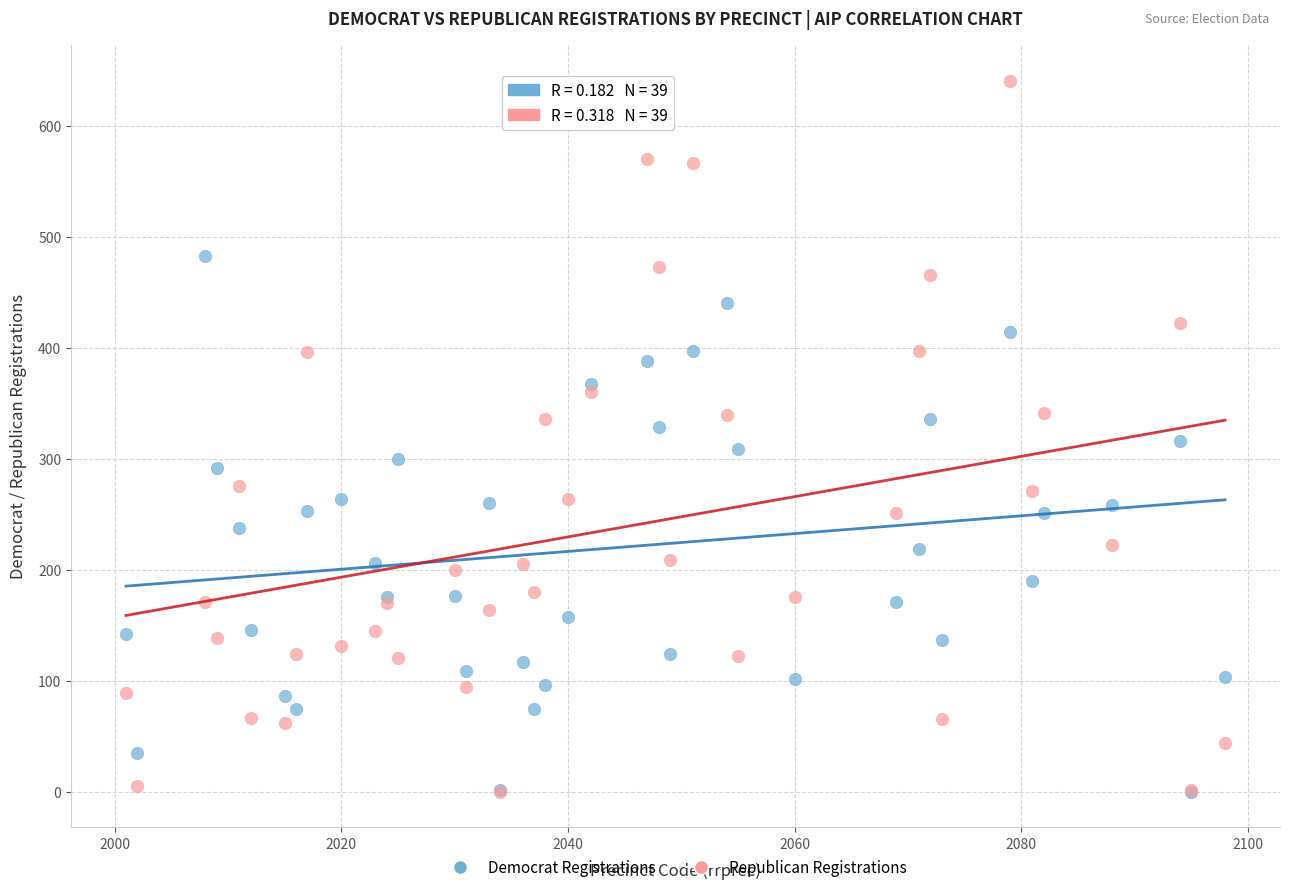

Which series contains the highest Y value?

Republican Registrations